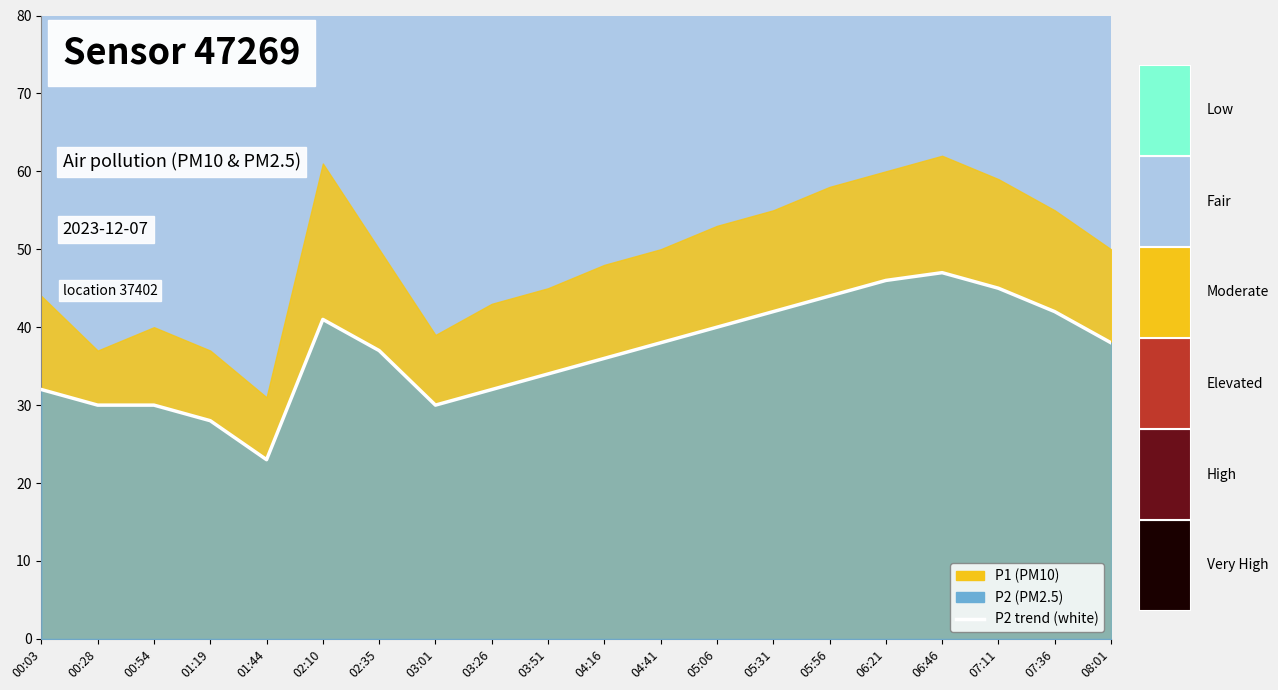

What is the label of the 2nd point from the right?

07:36